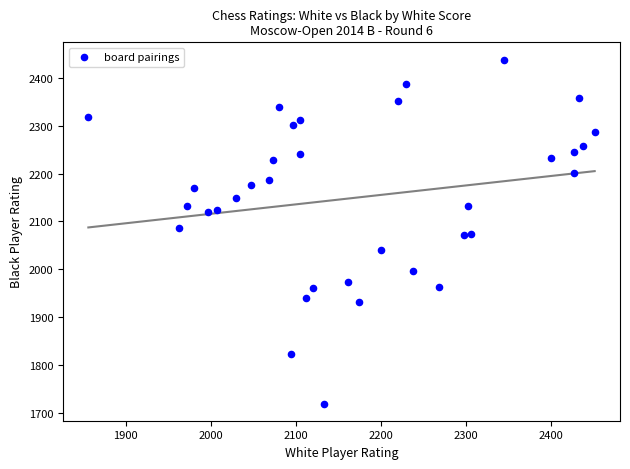

What is the range of X values (max minus min)?

596